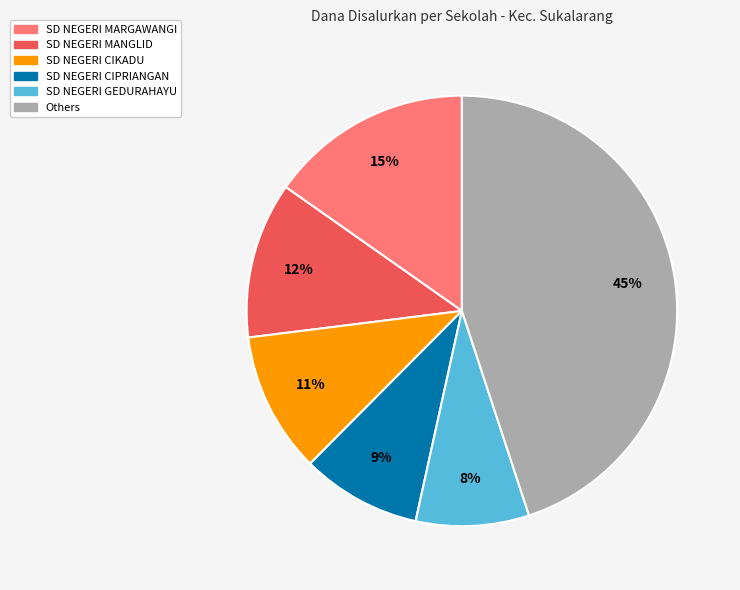

Is there a majority slice in this chart?

No